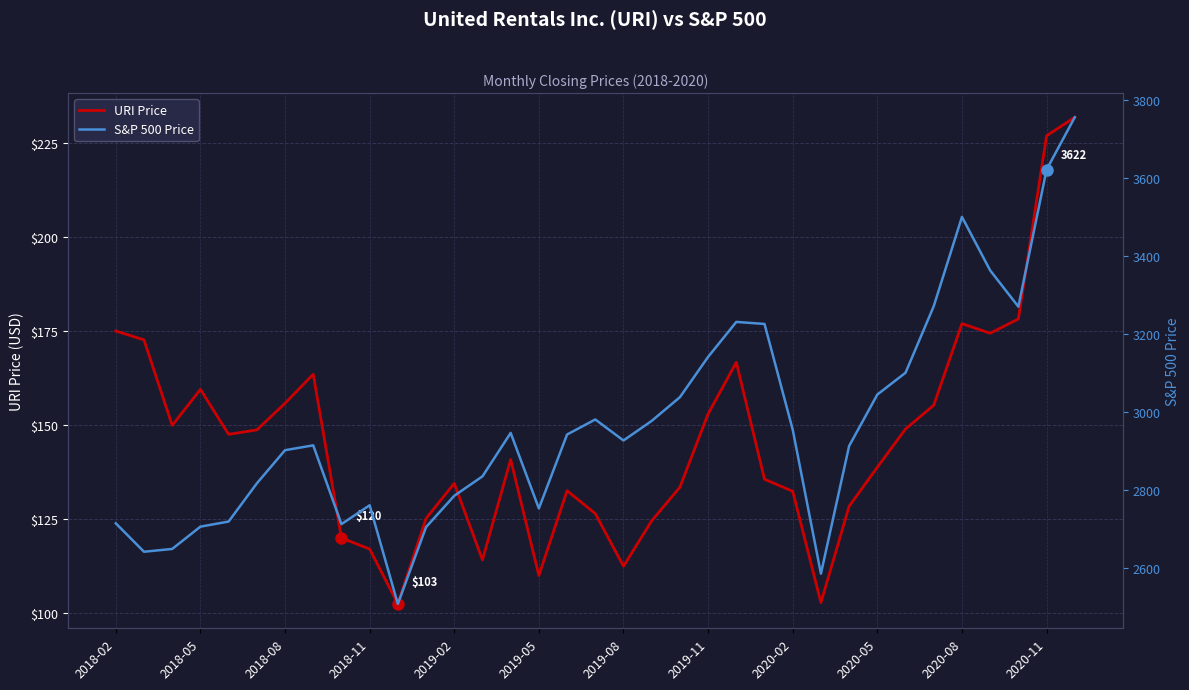

How many interior local peaks does the URI Price series have?

7